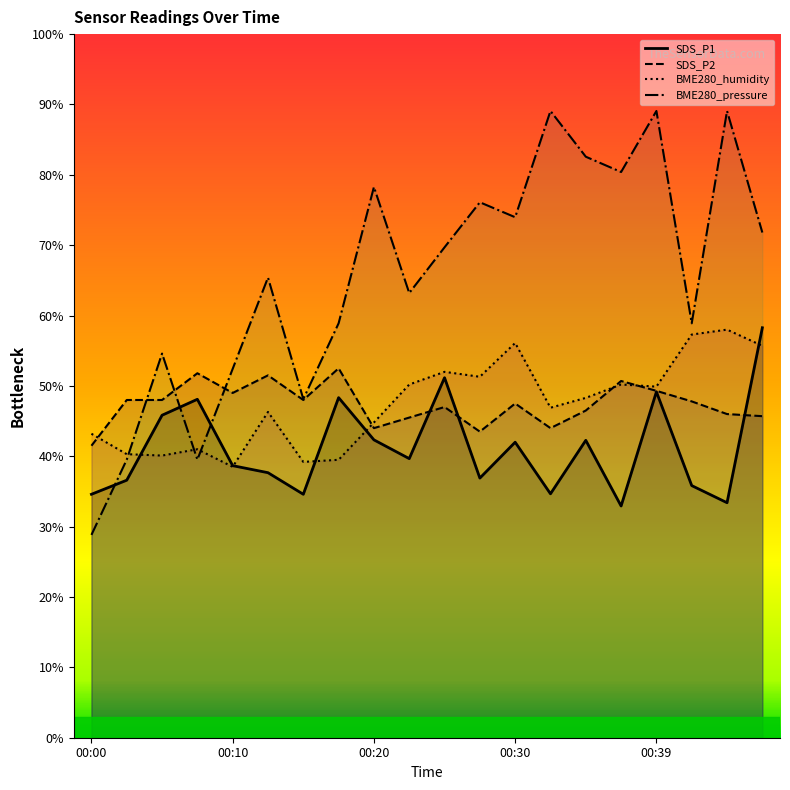

What is the value of the SDS_P1 point at the 8th from the left?

48.3